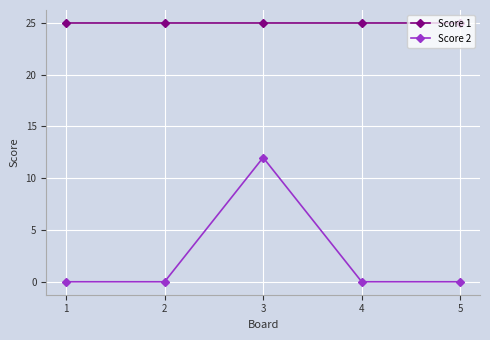

What is the total value across all series at 3?

37